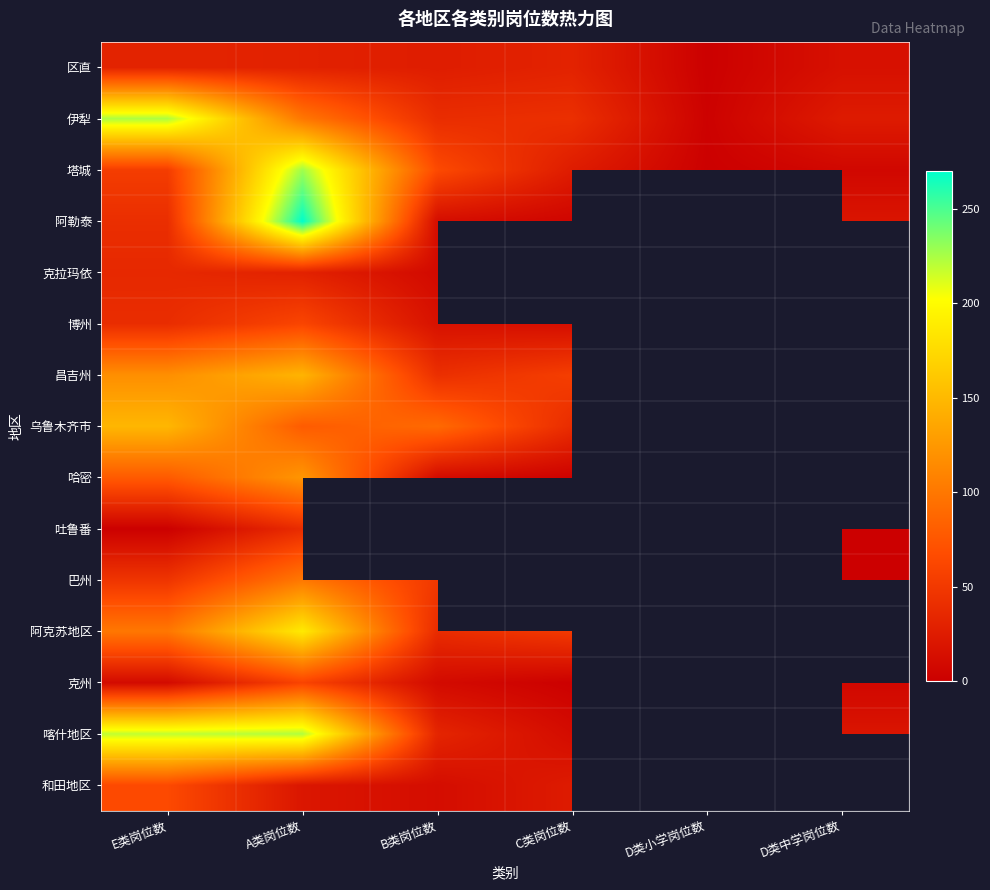

What is the smallest value displayed?

1.0